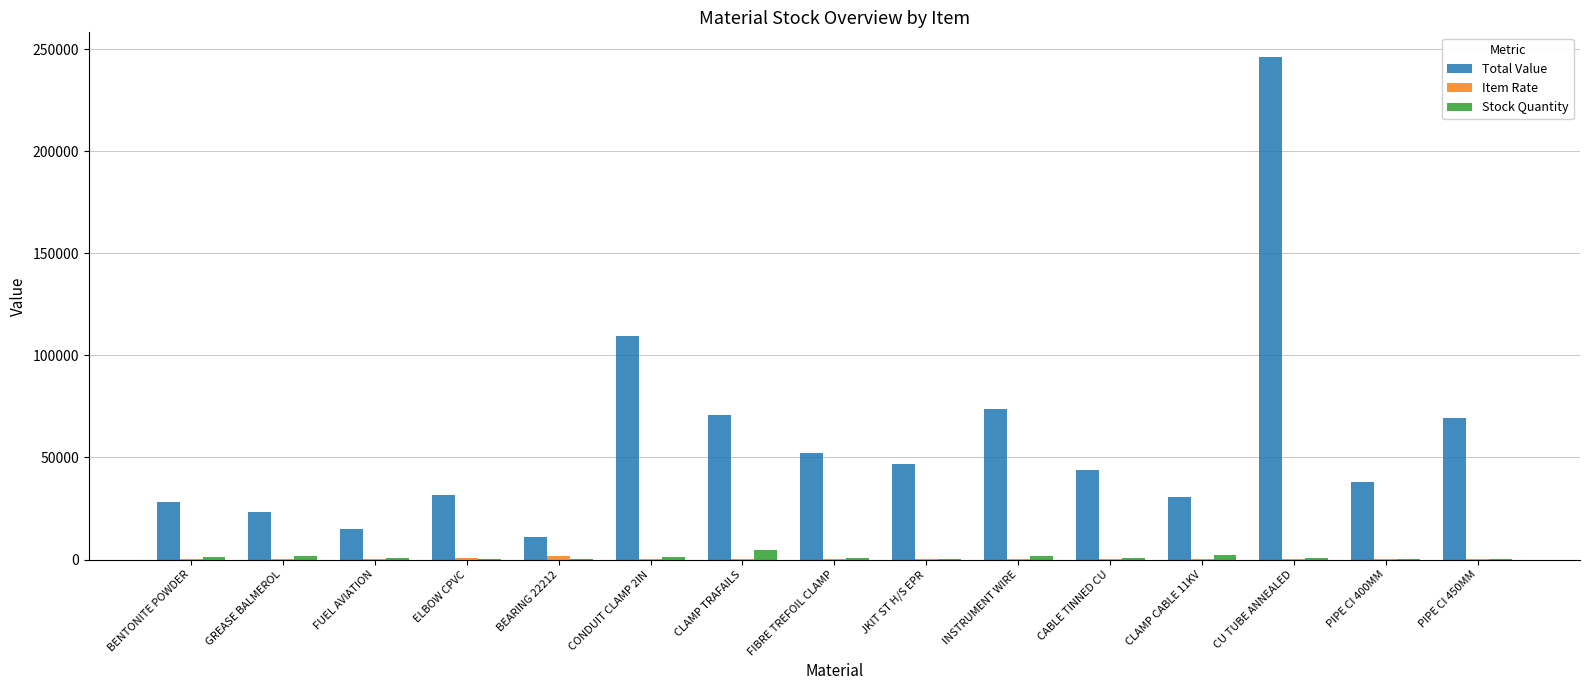

The value of Total Value at CONDUIT CLAMP 2IN is 26132.9. True or false?

False